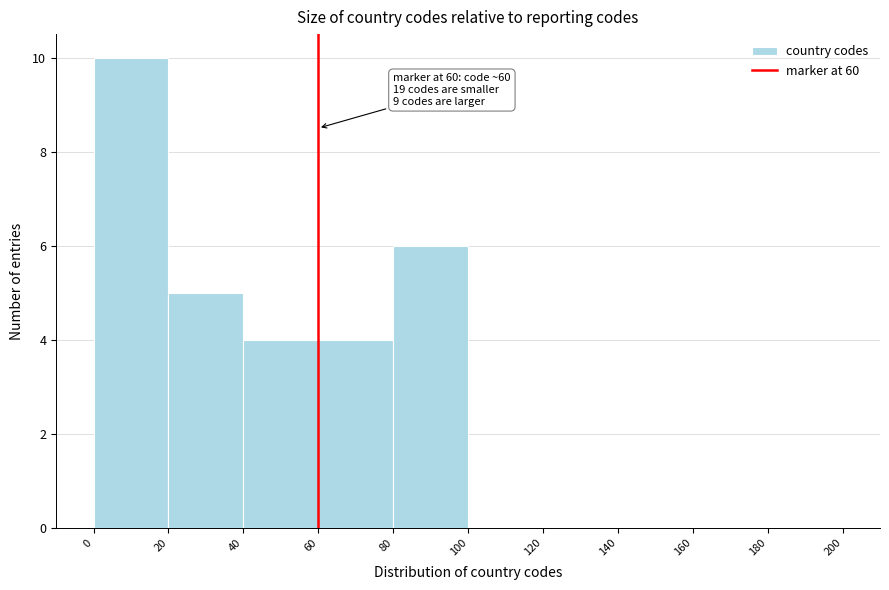

Over which range of the x-axis is the bar tallest?

0 to 20